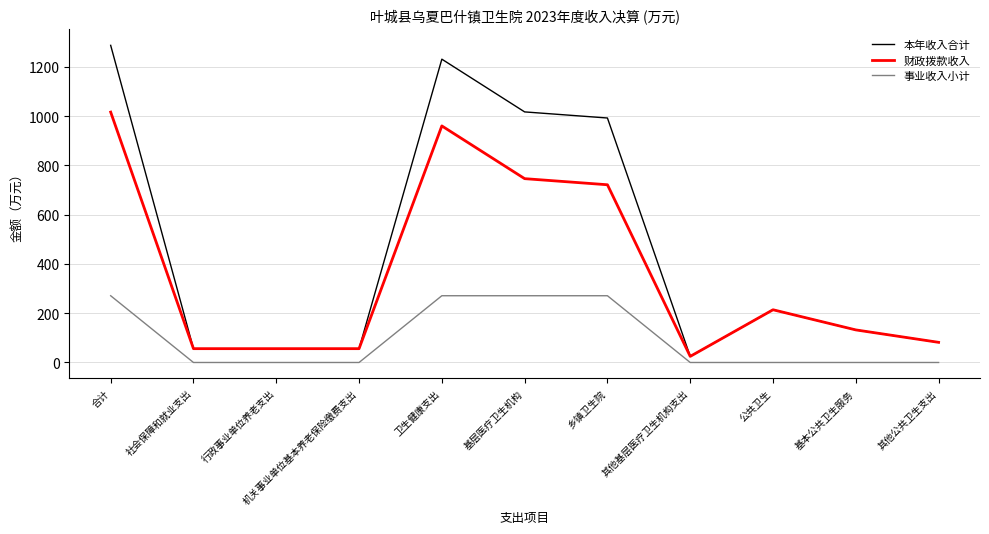

List the series in order of their overall mean, highest first.

本年收入合计, 财政拨款收入, 事业收入小计